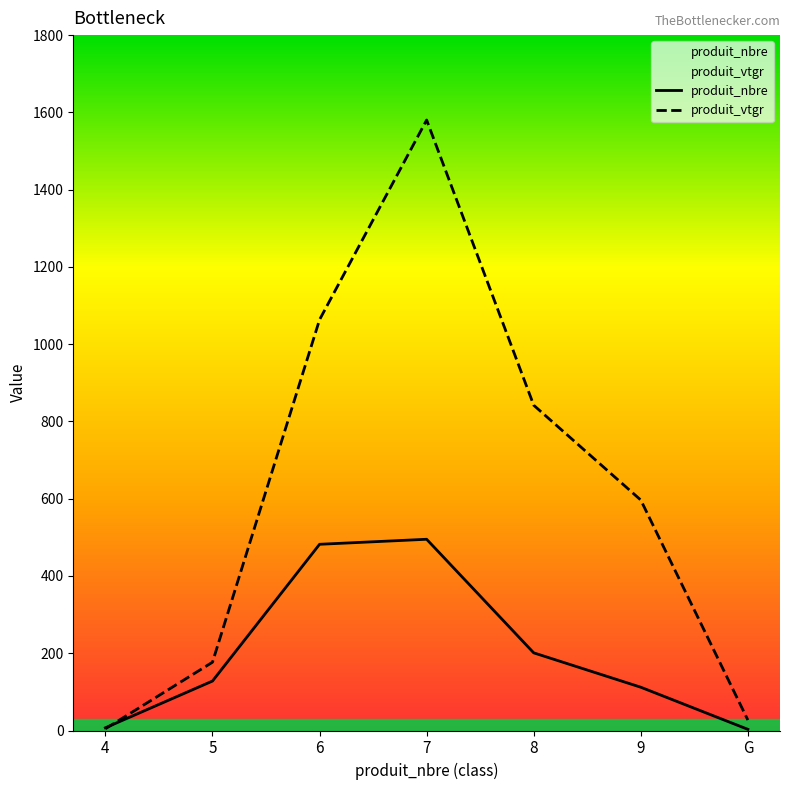

Between 6 and 8, which series saw the biggest shift?

produit_nbre